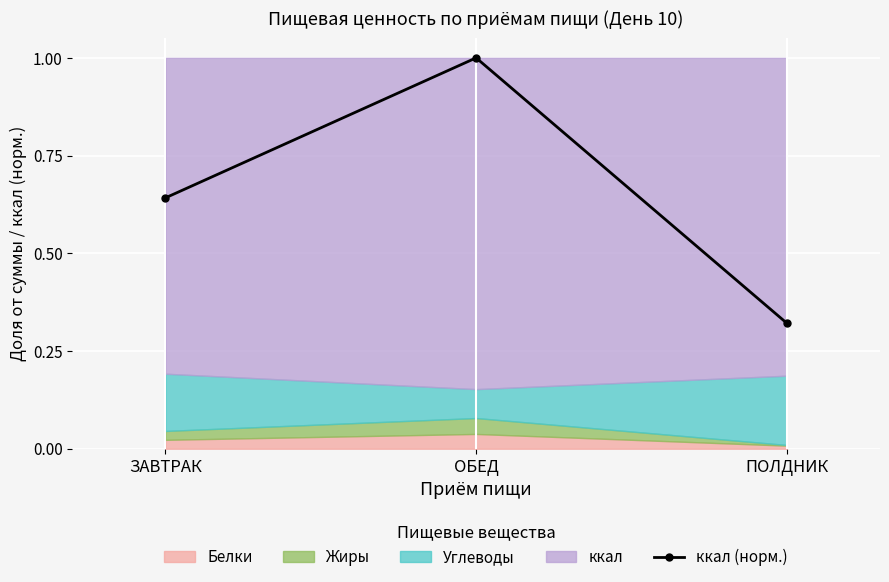

List the labels in order of value, largest first.

ОБЕД, ЗАВТРАК, ПОЛДНИК